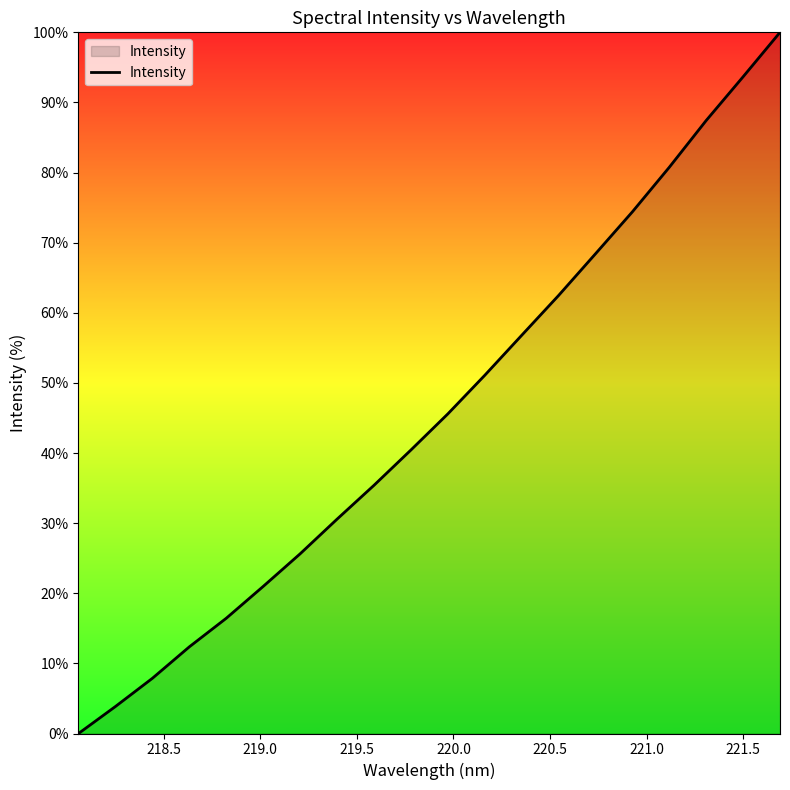

What is the greatest value displayed?

100.0